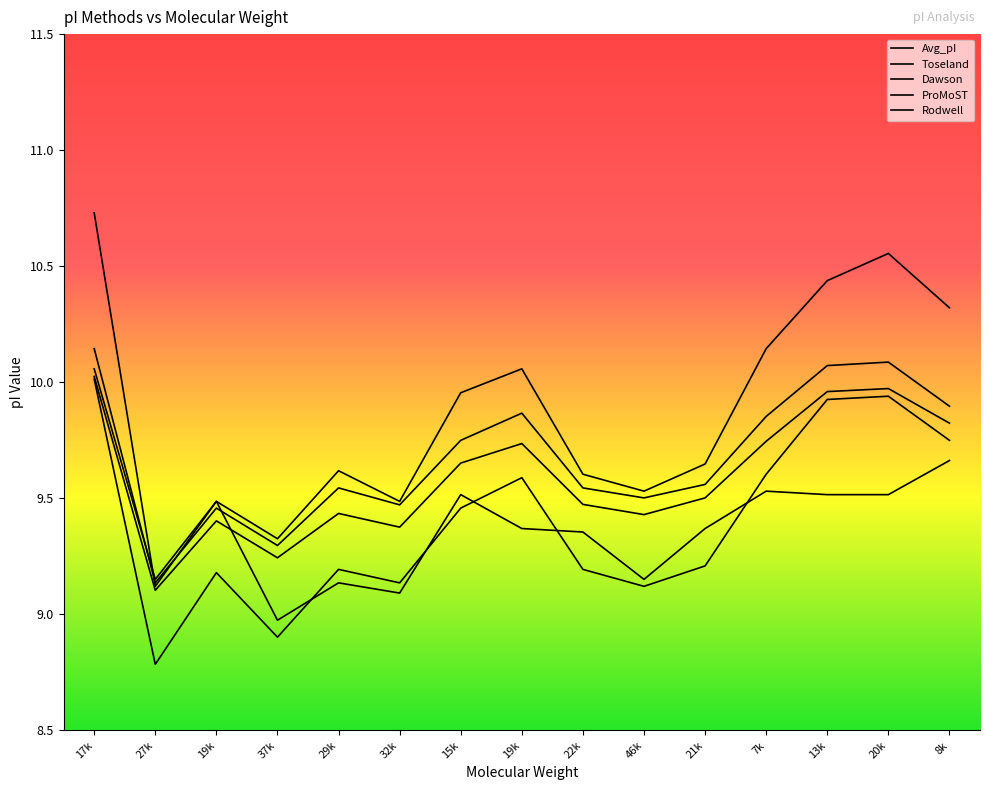

What is the value of the Avg_pI point at the 2nd from the left?

9.1